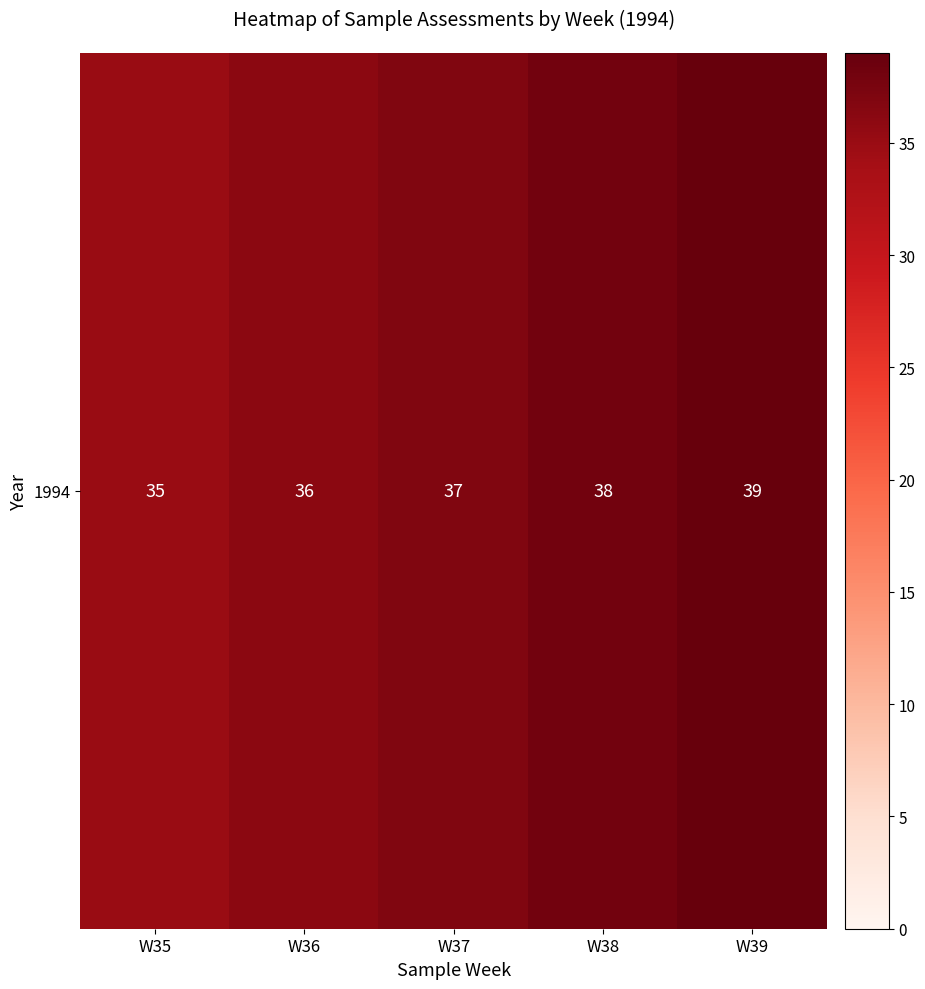

The chart shows a value of 49 at W35. True or false?

False